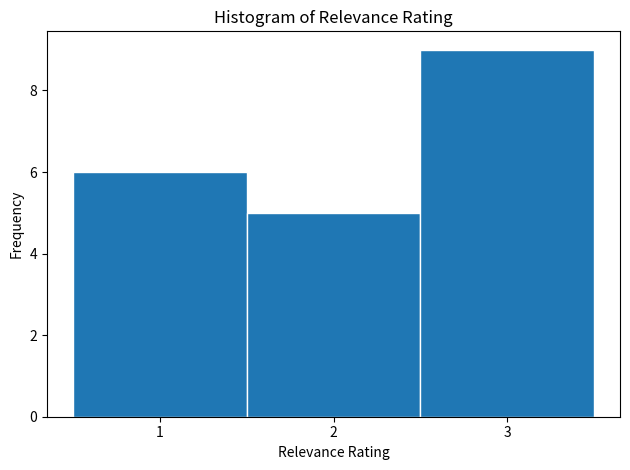

How tall is the bar that spans 2.5 to 3.5 on the x-axis? The values are not printed on the chart, so give them approximately, as read against the axis.

9